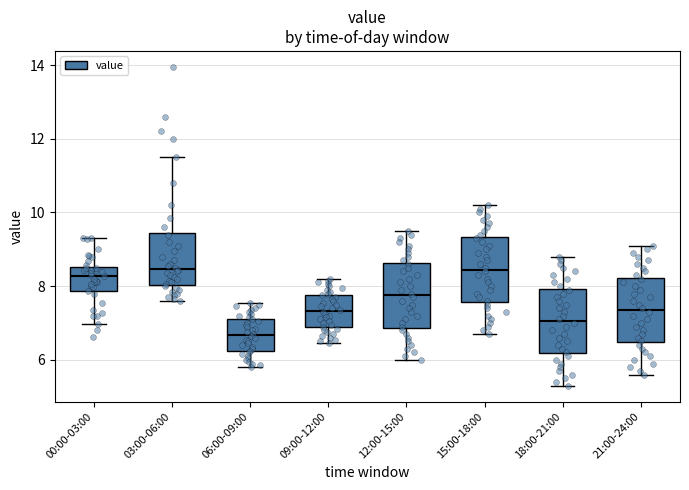

Where does the lower whisker of the box for 21:00-24:00 end on the y-axis? The values are not printed on the chart, so give them approximately, as read against the axis.

5.6